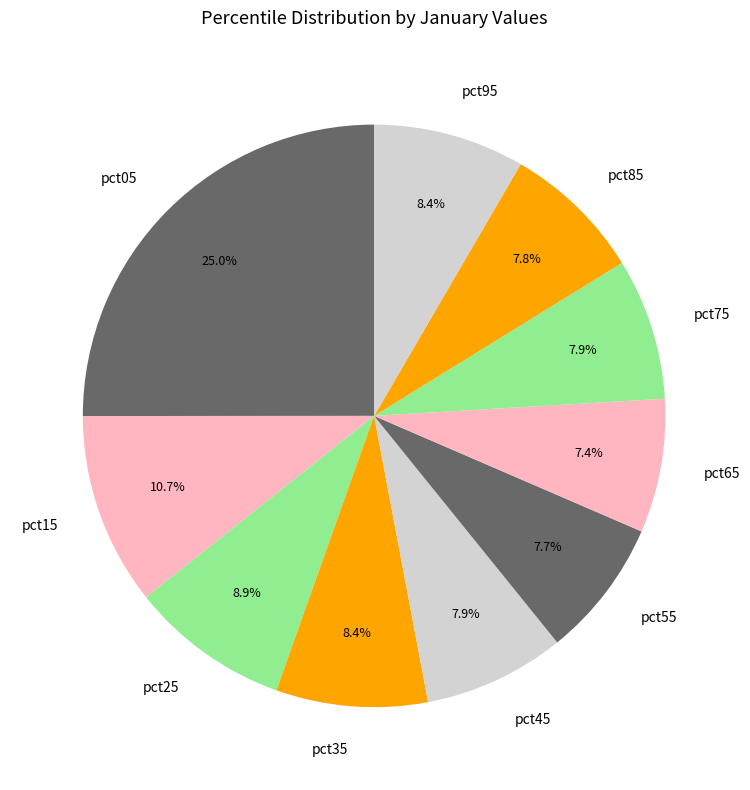

Count the number of slices in the pie.

10